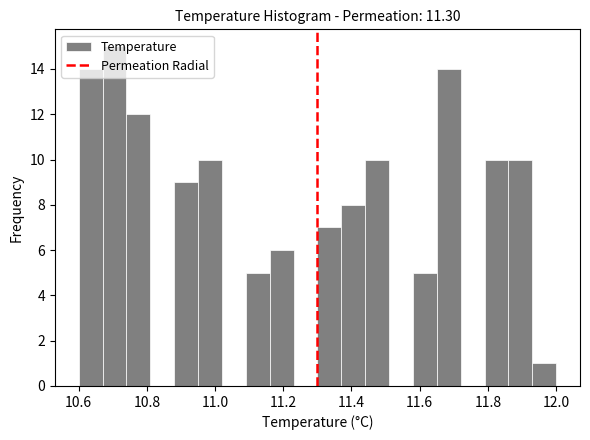

Around what value on the x-axis is the tallest bar? Give the approximate position of its centre, as read against the axis.

10.70